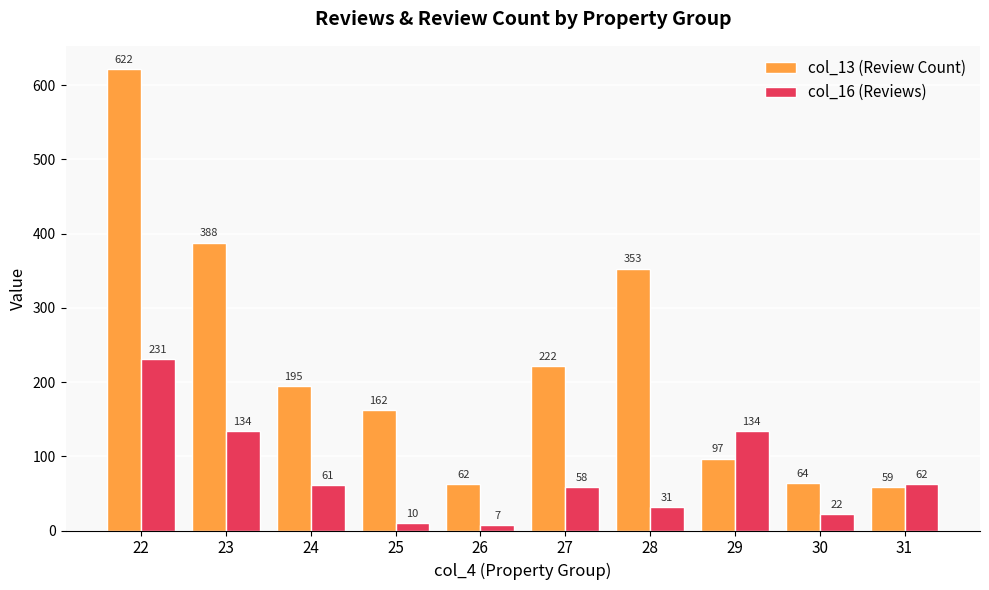

True or false: col_13 (Review Count) has a value of 216 at 25.

False